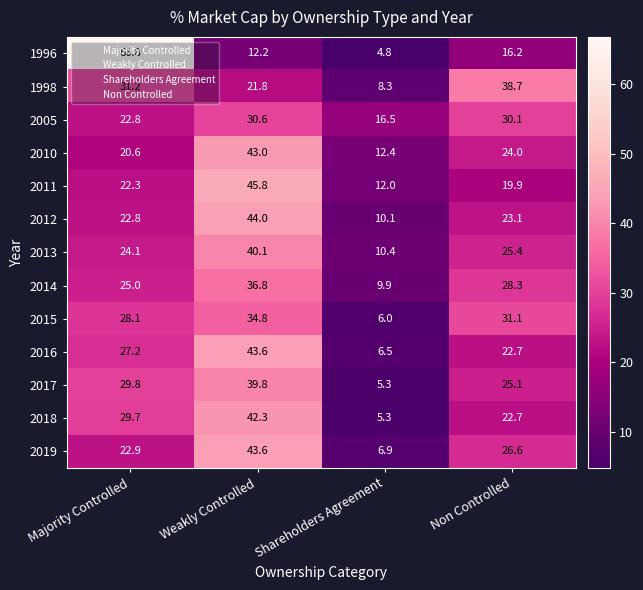

True or false: 2010 has a value of 14.8 at Weakly Controlled.

False